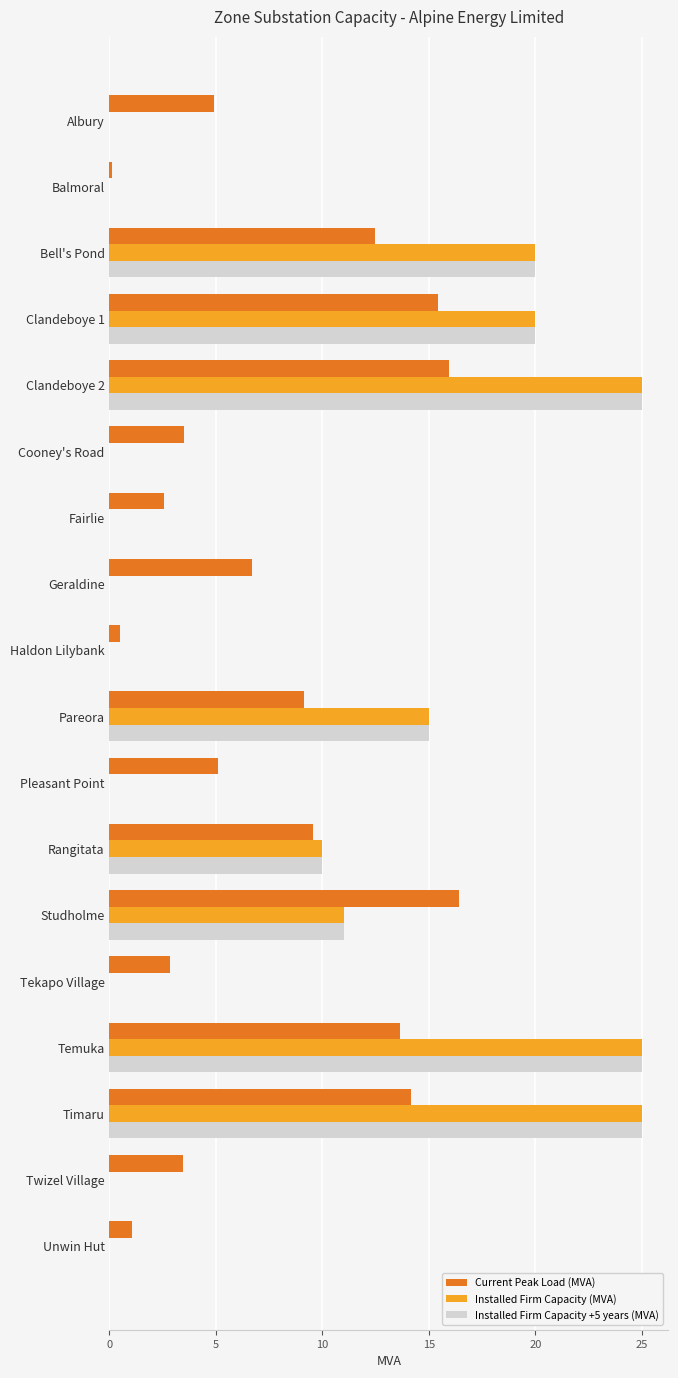

What is the greatest value displayed?

25.0